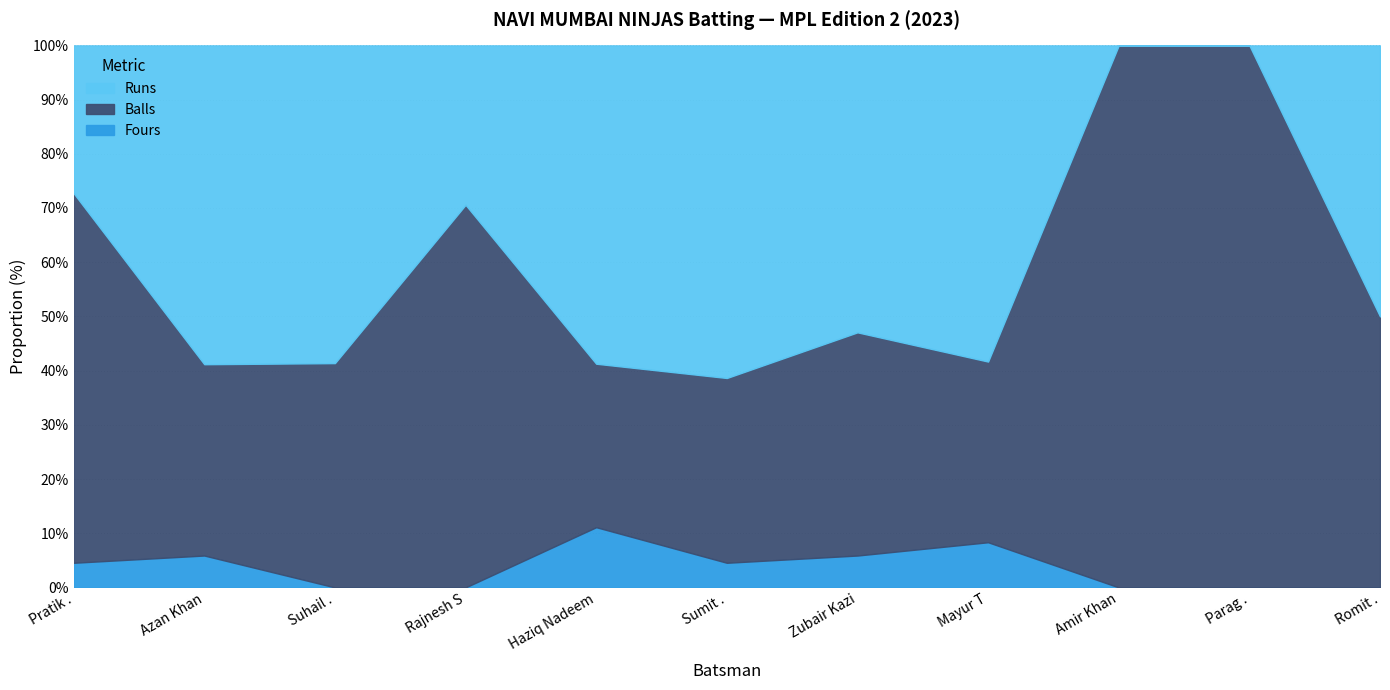

What is the average value of the Runs series?

14